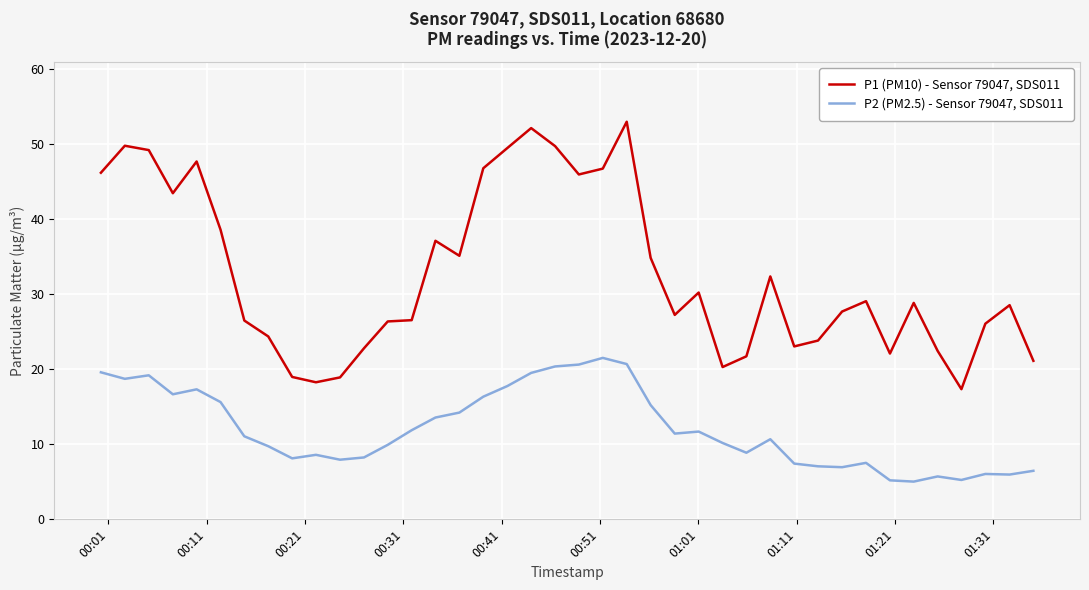

True or false: P1 (PM10) - Sensor 79047, SDS011 and P2 (PM2.5) - Sensor 79047, SDS011 intersect in this chart.

False